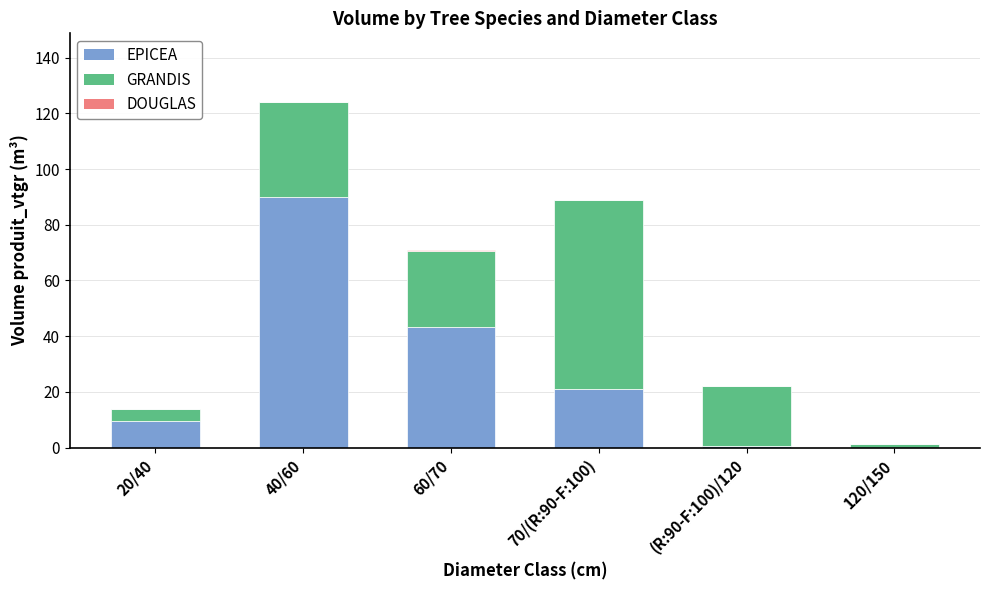

The value of EPICEA at 70/(R:90-F:100) is 20.9. True or false?

True